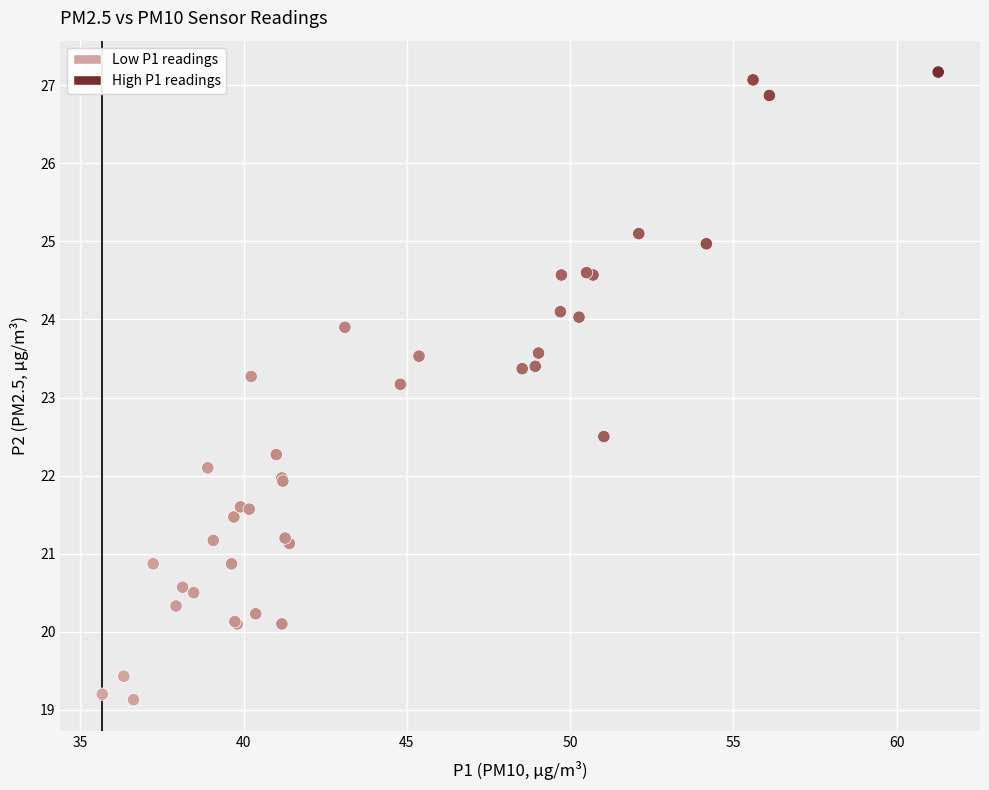

What are all the series names shown in the legend?

Low P1 readings, High P1 readings